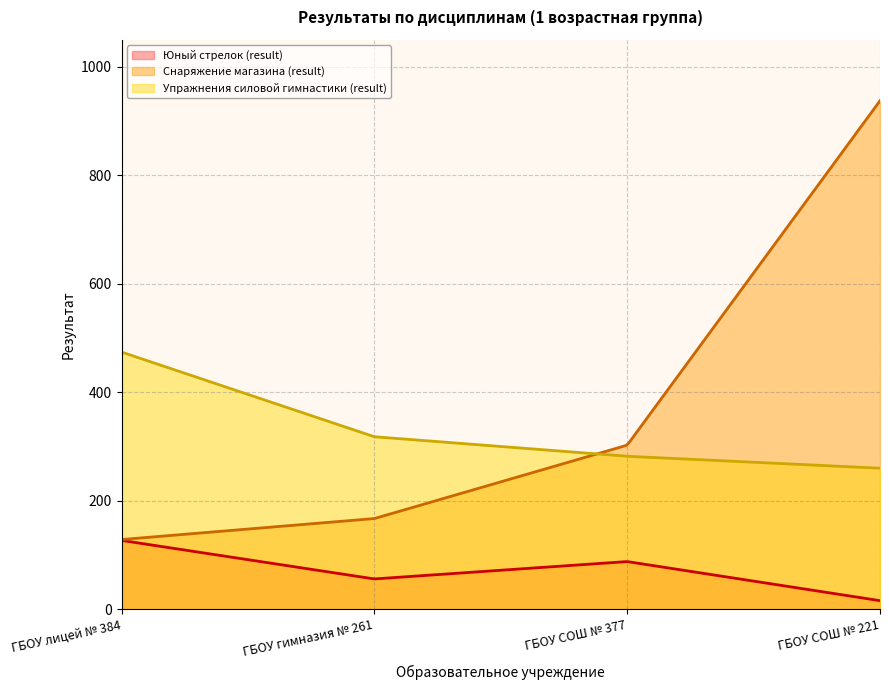

Which series has the largest total across all categories?

Снаряжение магазина (result)